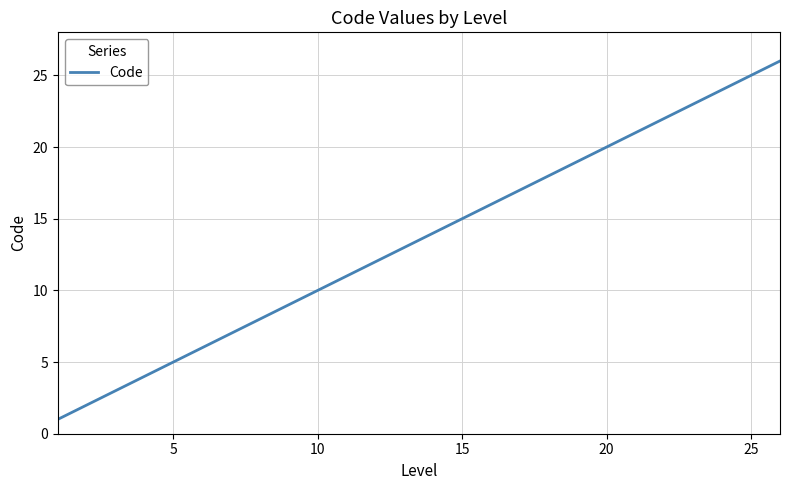

What is the average value?

14